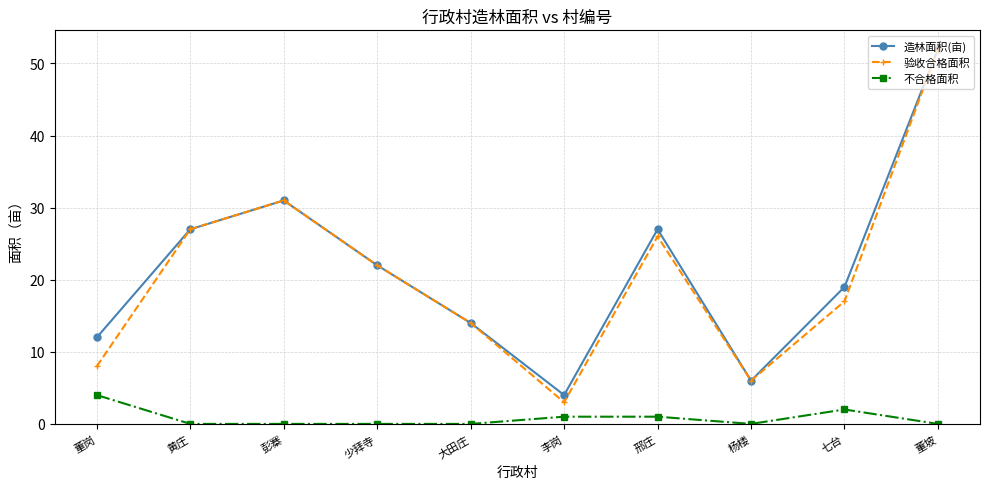

Is it true that 不合格面积 equals 2 at 大田庄?

False